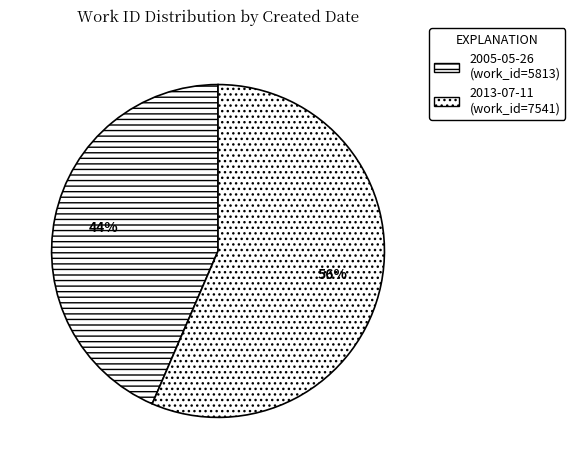

What is the smallest slice in the pie chart?

2005-05-26